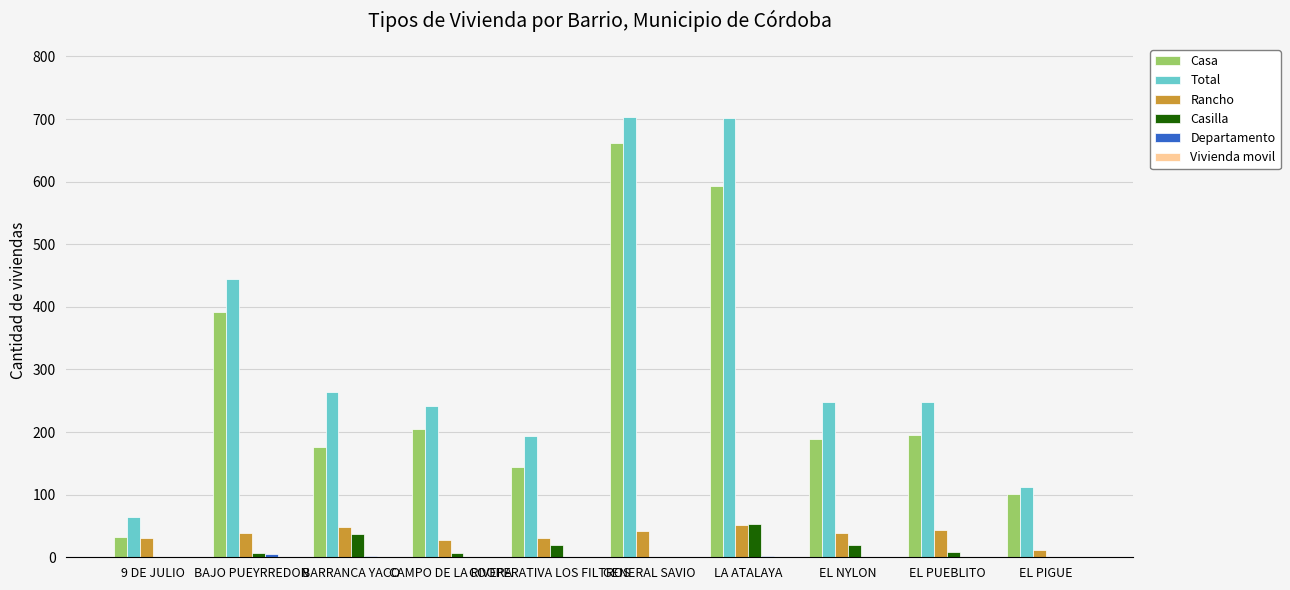

What is the spread (max minus min) of values at GENERAL SAVIO?

704